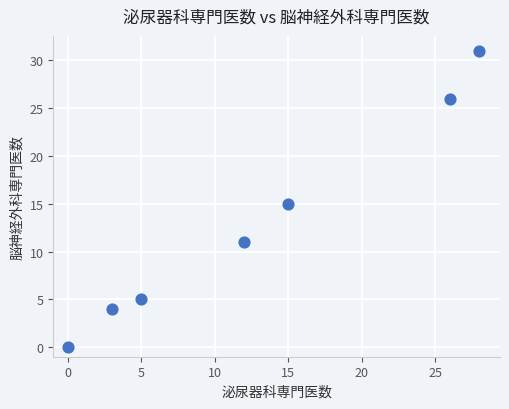

What is the range of X values (max minus min)?

28